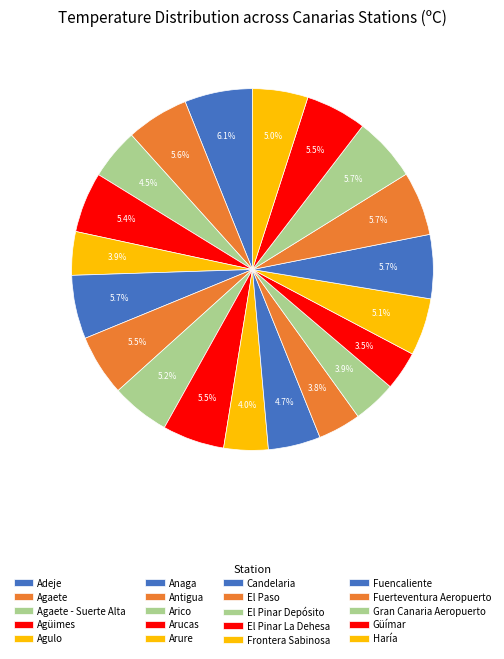

Count the number of slices in the pie.

20